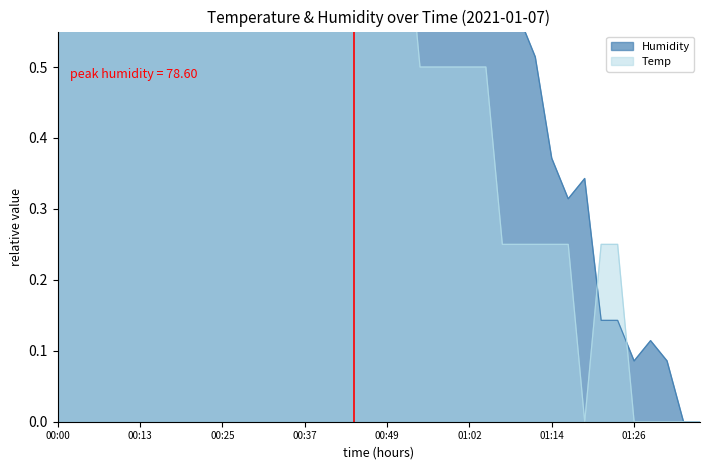

True or false: Temp has more than 0 points higher than both neighbors.

False